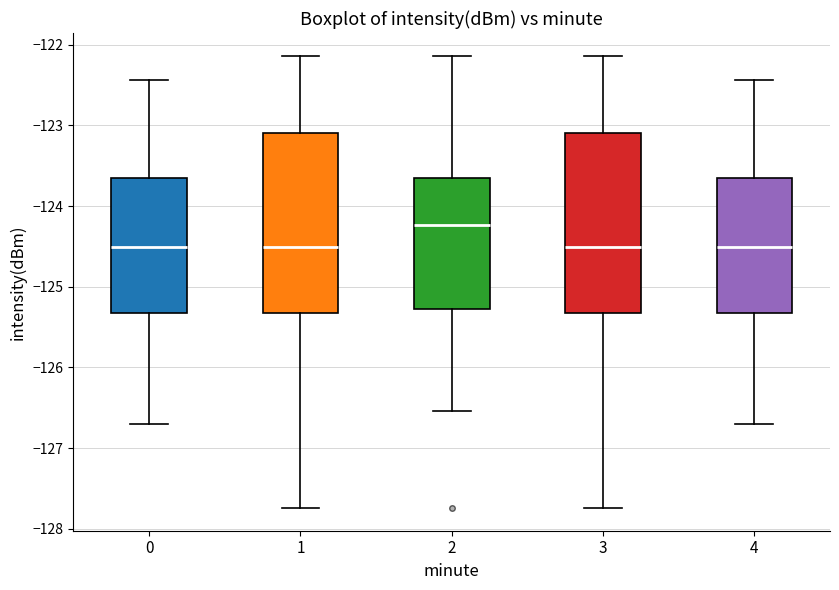

Where does the median line of the box at x = 4 sit on the y-axis? The values are not printed on the chart, so give them approximately, as read against the axis.

-124.5